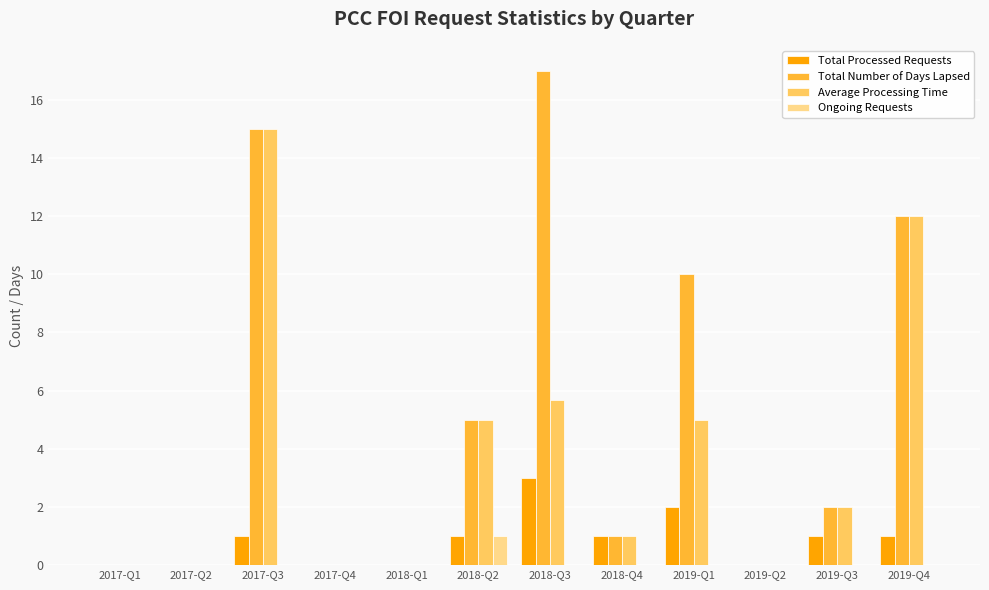

What is the sum of all Total Number of Days Lapsed values?

62.0